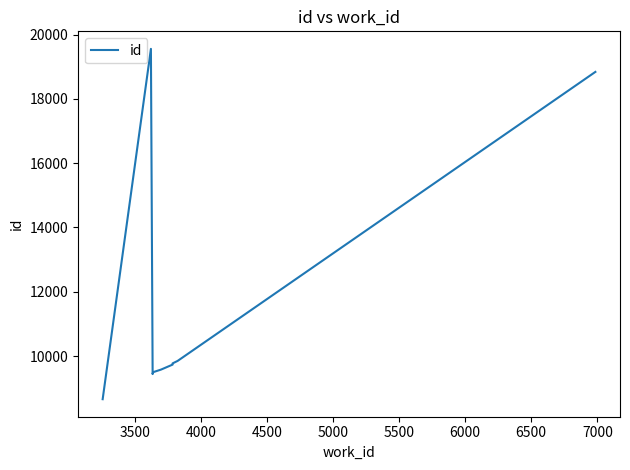

At which label is the value closest to 14107?

7000